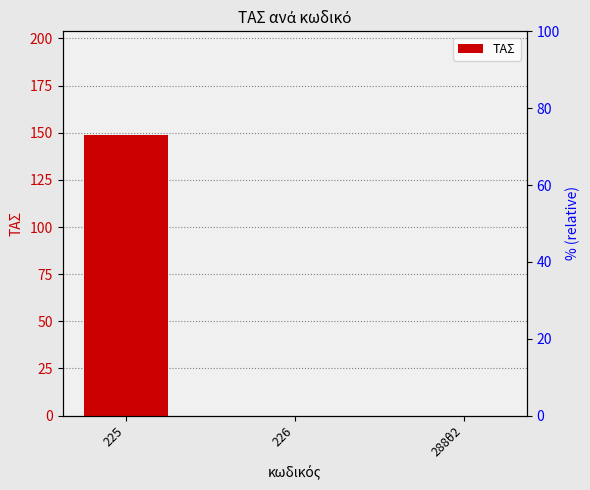

Is it true that the value at 225 is 149.0?

True